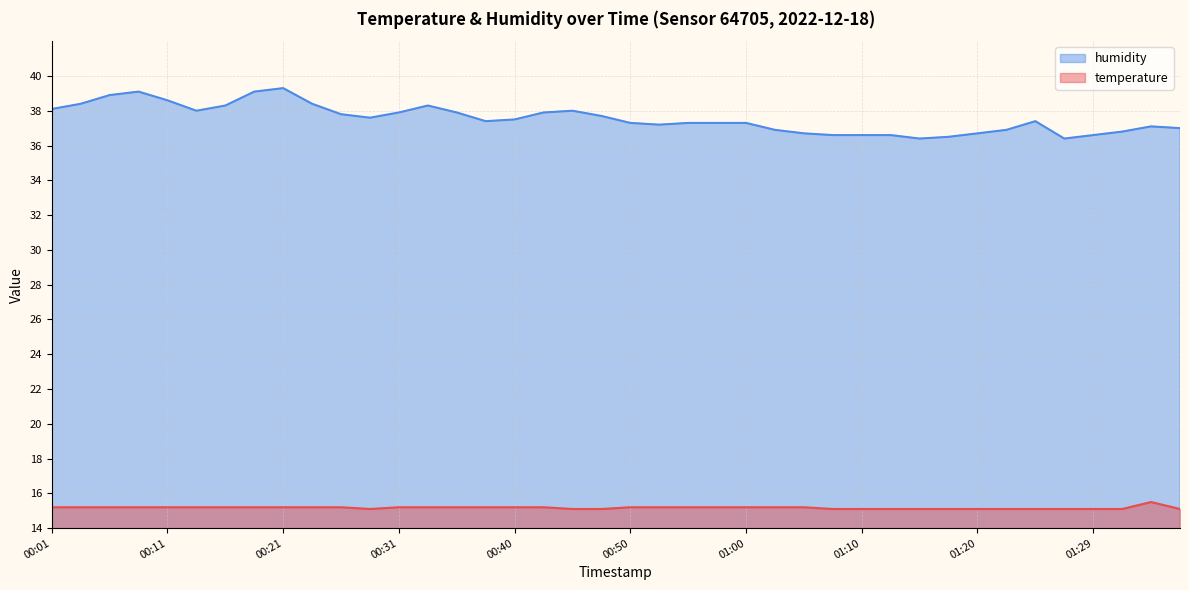

What is the difference between the second highest and second lowest values in the temperature series?

0.1